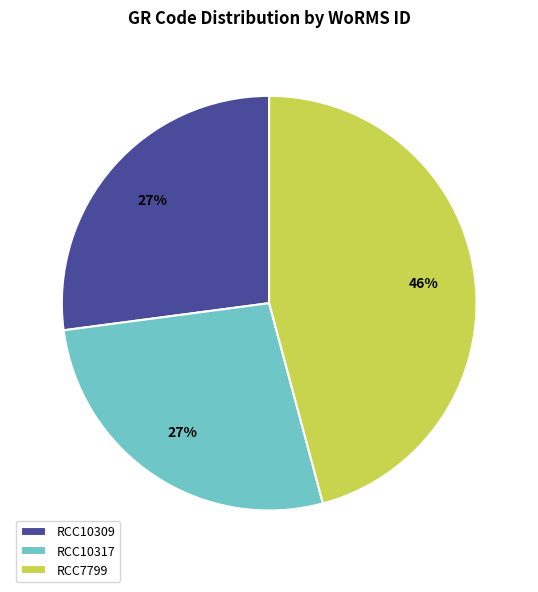

Count the number of slices in the pie.

3